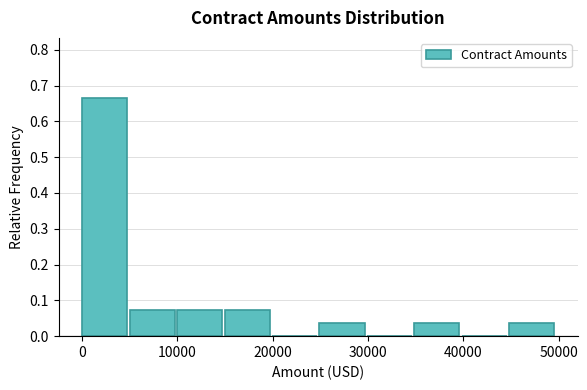

Reading left to right, list every bar in this chart as the range it spans on the x-axis followed by its height. Neither the bar edges nor the heights are printed on the chart, so give them approximately, as read against the axes.

0 to 5000: 0.67
5000 to 10000: 0.07
10000 to 15000: 0.07
15000 to 20000: 0.07
20000 to 25000: 0
25000 to 30000: 0.04
30000 to 35000: 0
35000 to 40000: 0.04
40000 to 45000: 0
45000 to 50000: 0.04